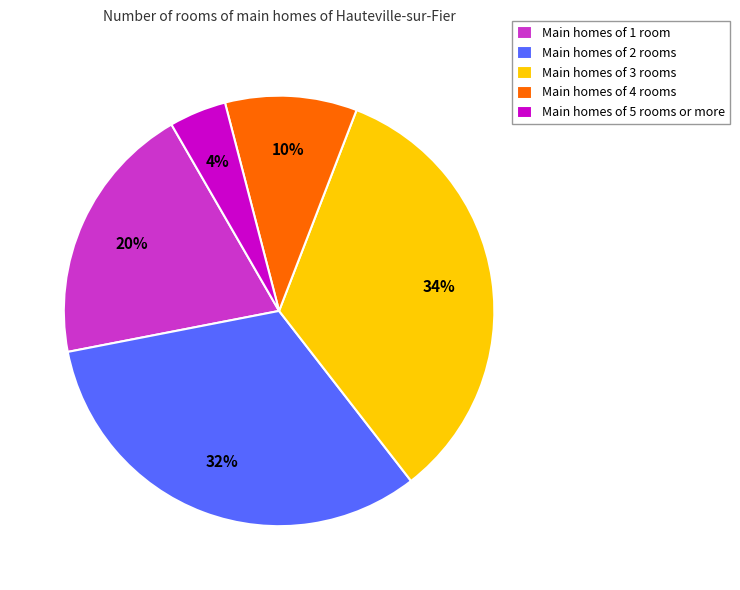

What is the smallest slice in the pie chart?

Main homes of 5 rooms or more